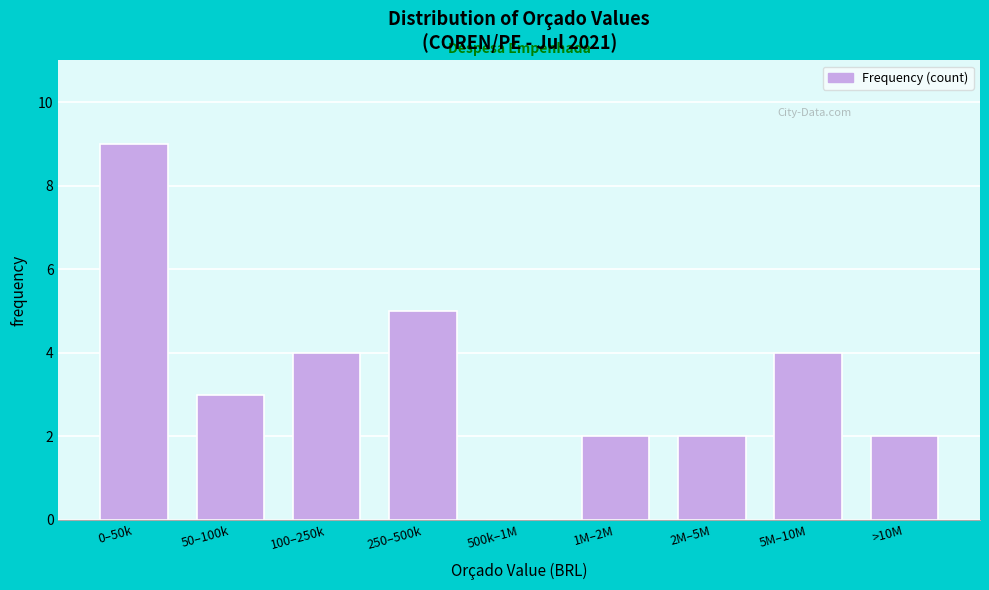

Reading left to right, what are all the values shown in this chart?

0–50k=9	50–100k=3	100–250k=4	250–500k=5	500k–1M=0	1M–2M=2	2M–5M=2	5M–10M=4	>10M=2